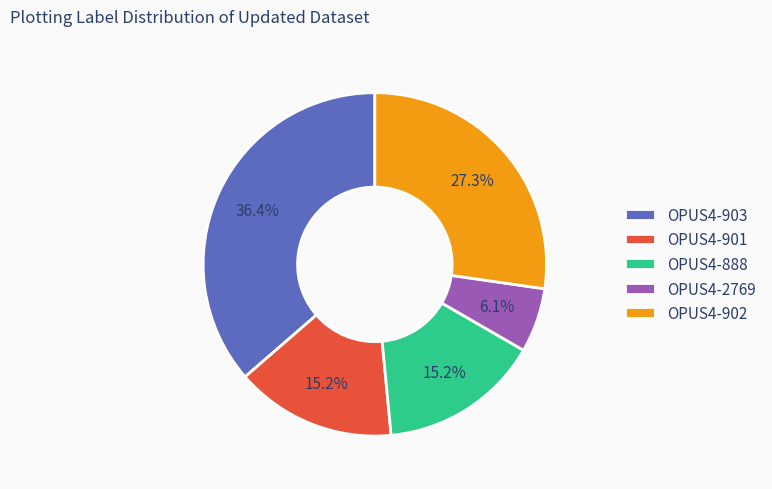

Does any single category account for the majority?

No